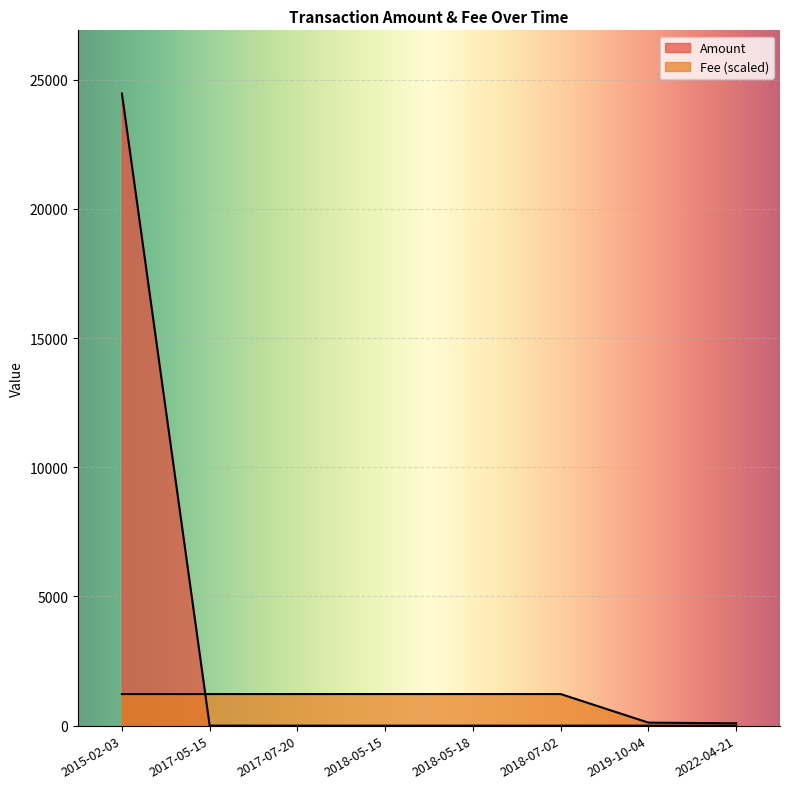

Read the Fee value at 2022-04-21.

89.9